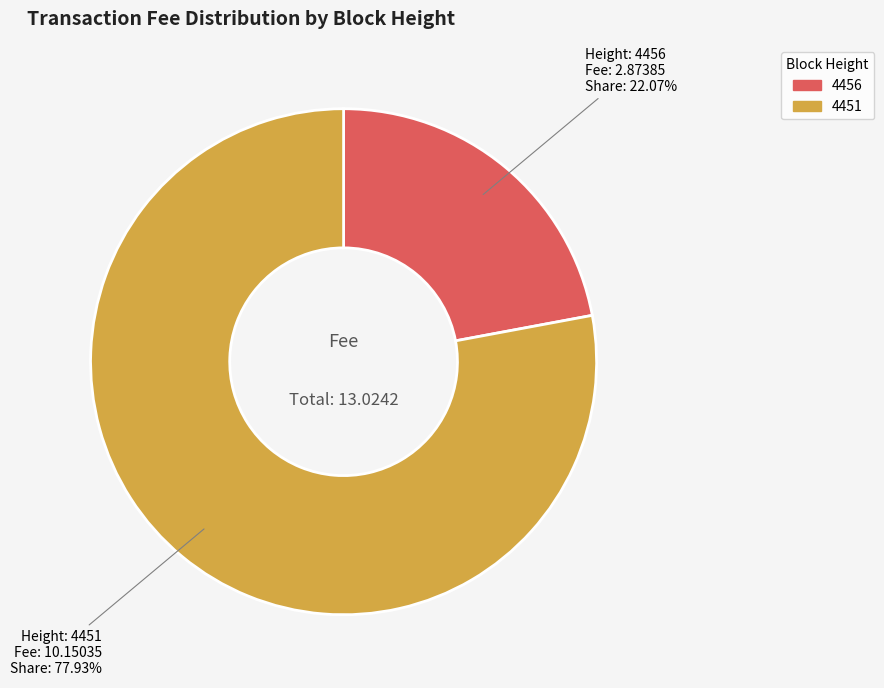

What percentage is the 4456 slice, to the nearest percent?

22%